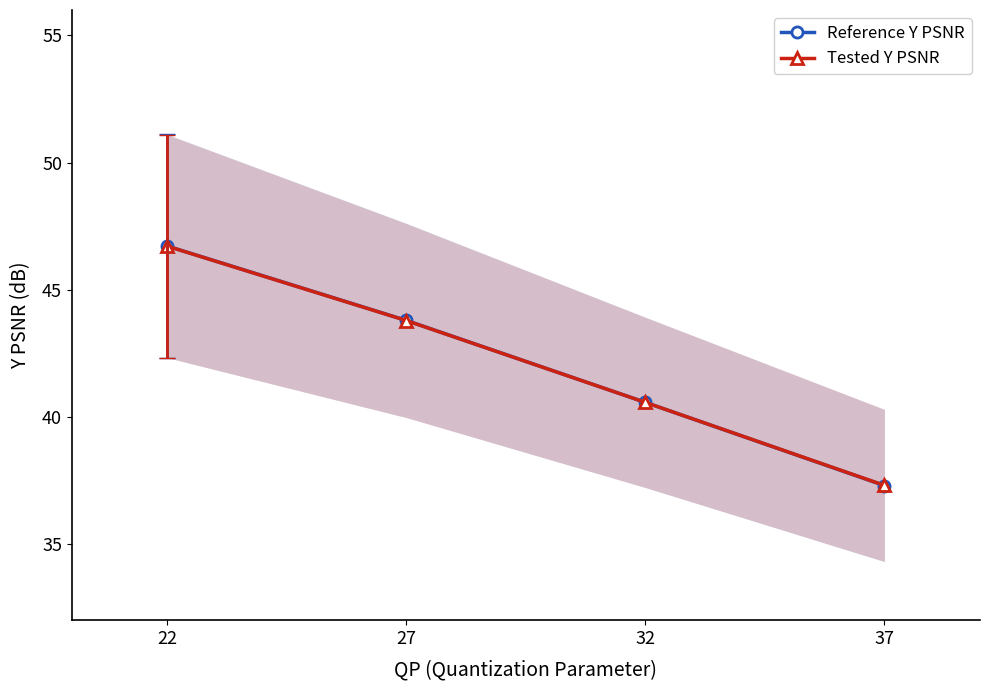

True or false: Reference Y PSNR has more than 2 interior local peaks.

False